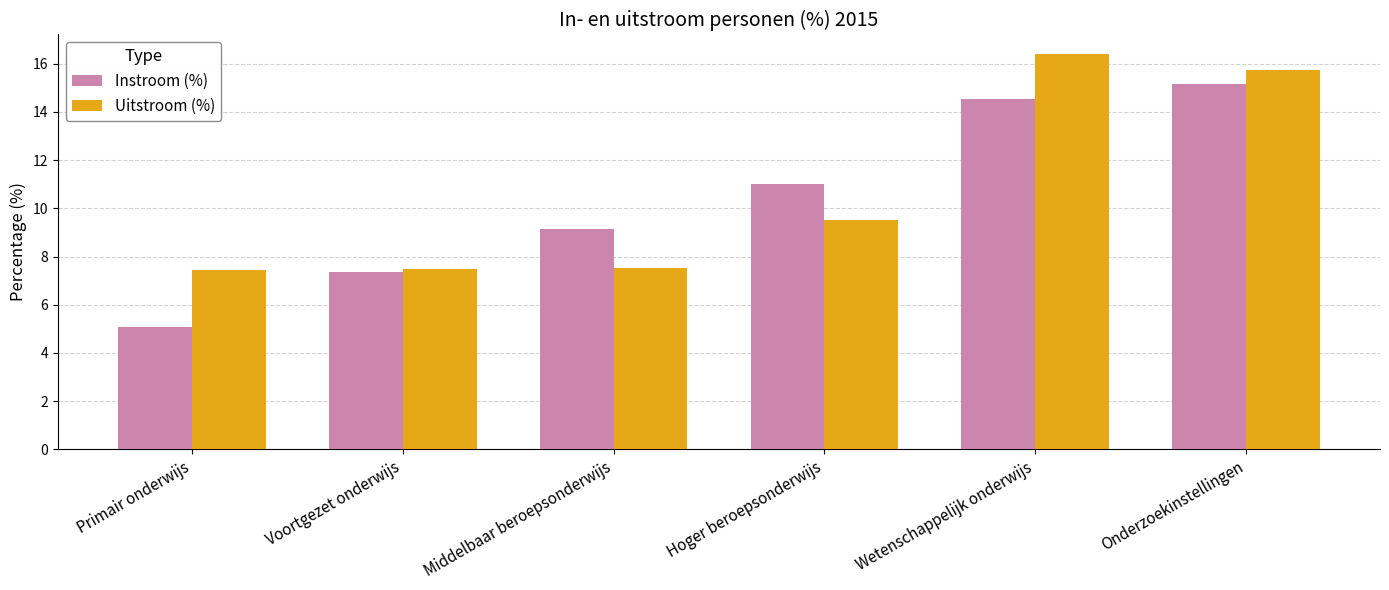

What is the total value across all series at Voortgezet onderwijs?

14.8